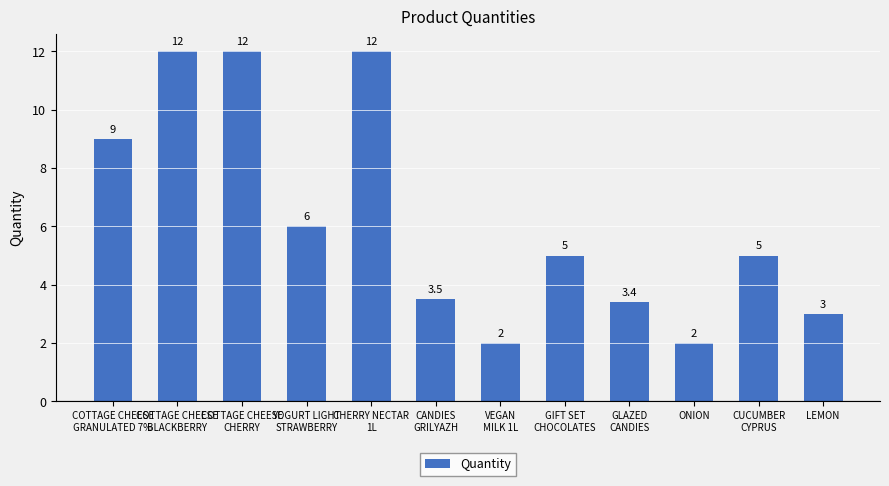

The value at CANDIES
GRILYAZH is 2.3. True or false?

False